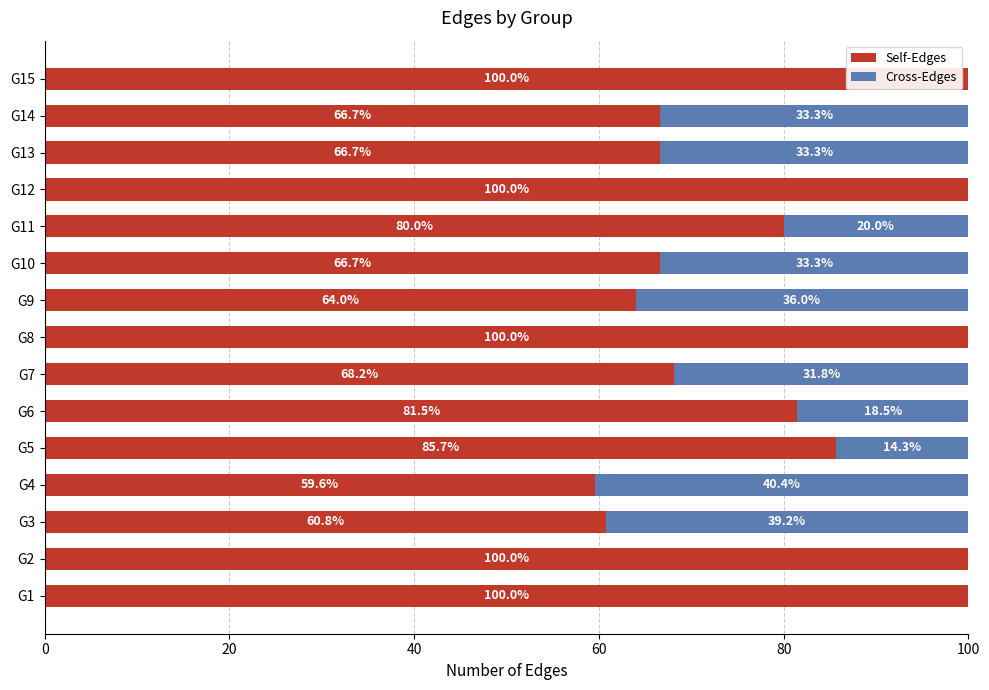

The value of Self-Edges at G7 is 68.2. True or false?

True